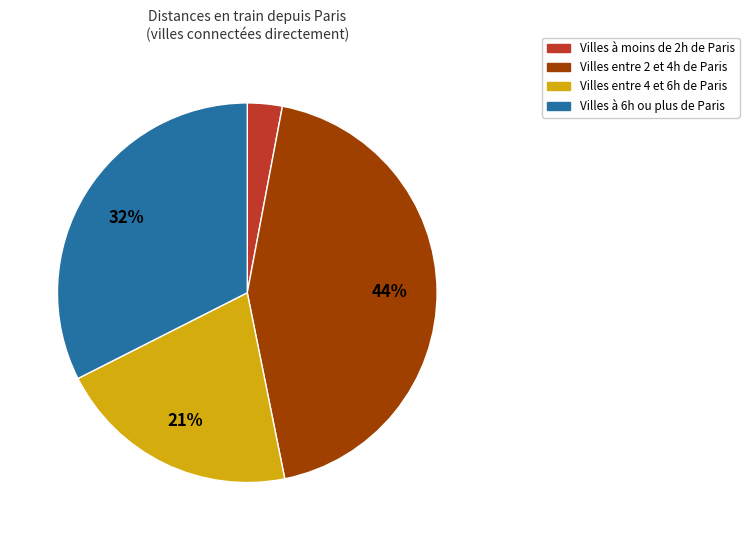

To the nearest percent, what is the difference between the largest and smallest slice percentages?

41%